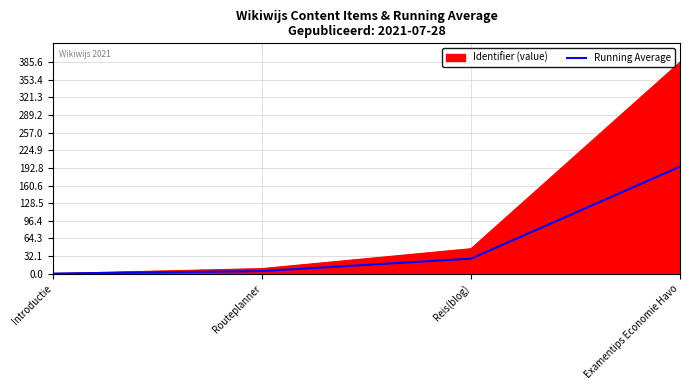

How many lines are shown in the chart?

2